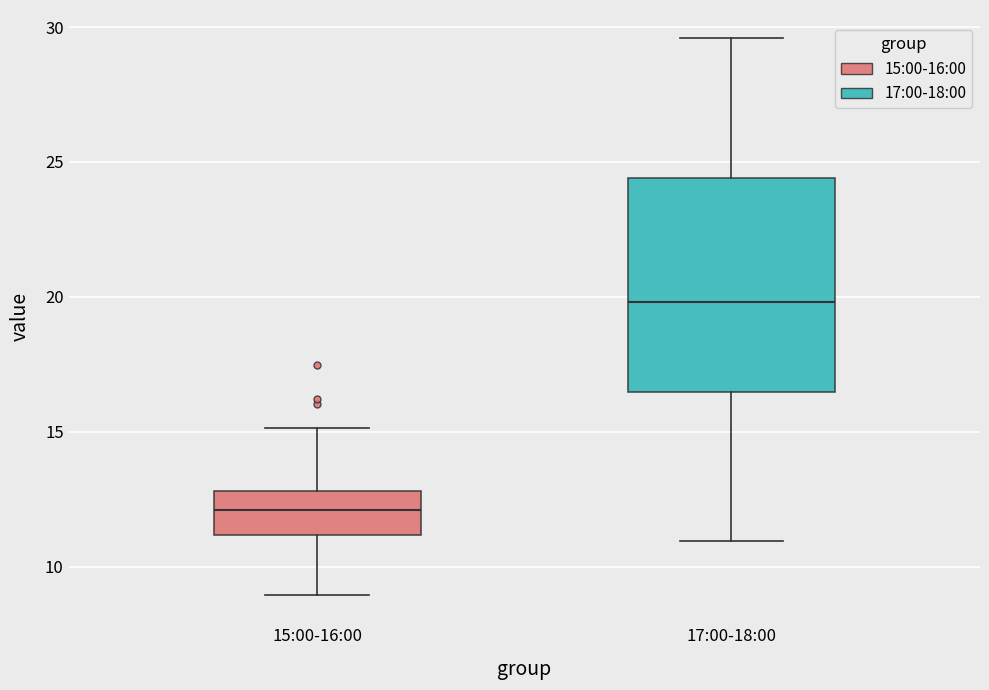

Which box is the tallest, from its lower edge to its upper edge?

17:00-18:00